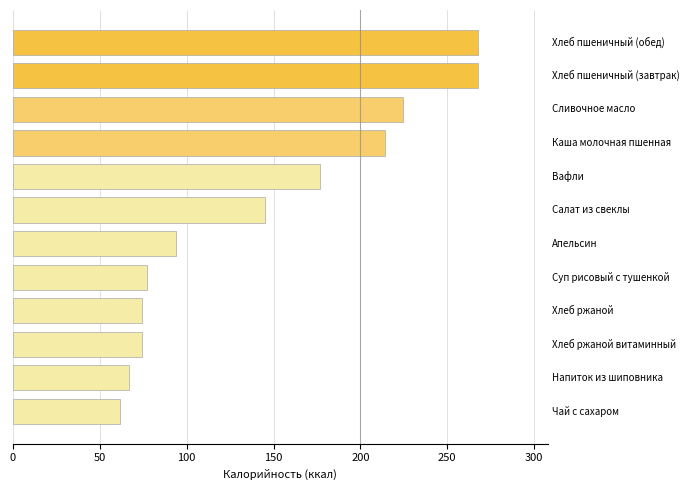

Reading top to bottom, what are all the values shown in this chart?

267.6	267.6	224.7	214.0	176.6	145.0	94.0	76.9	74.4	74.4	67.0	61.5